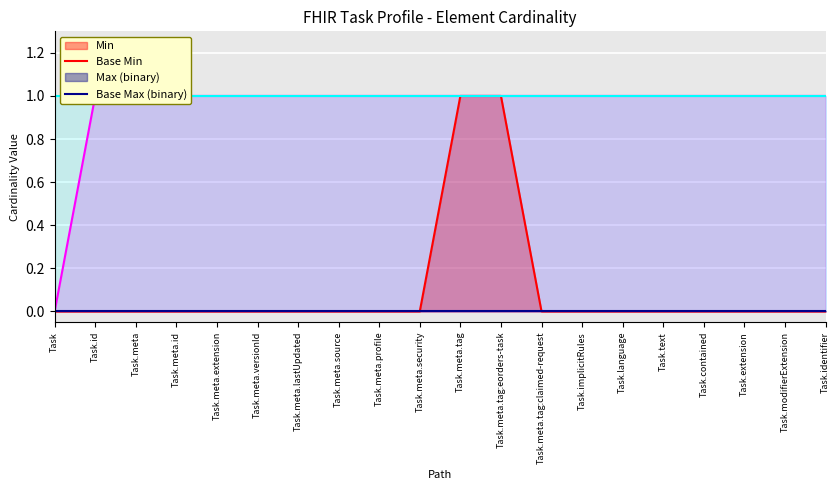

What is the label of the 3rd point from the left?

Task.meta